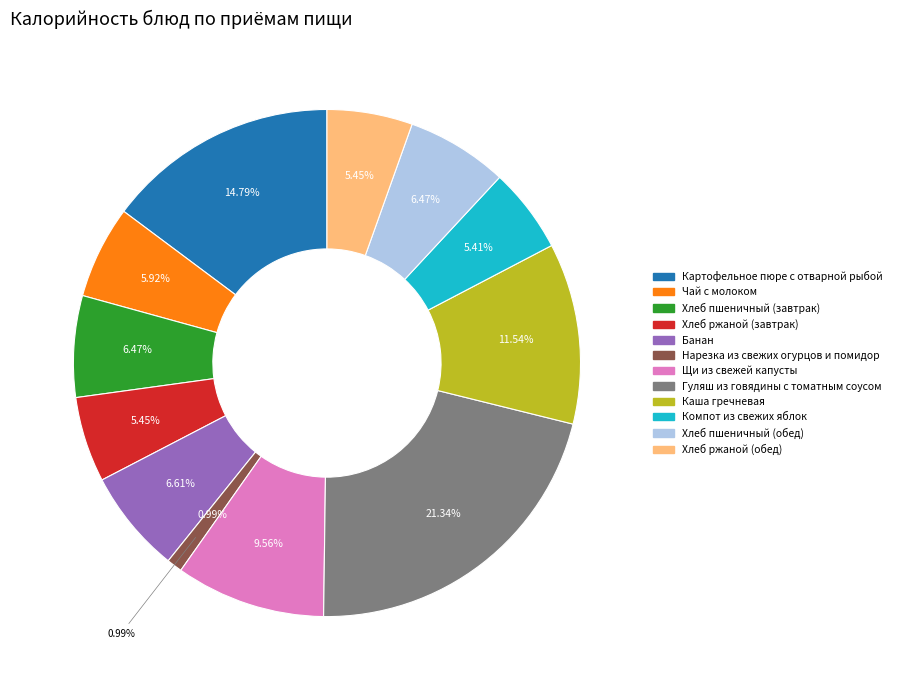

The Щи из свежей капусты slice represents 24% of the pie. True or false?

False